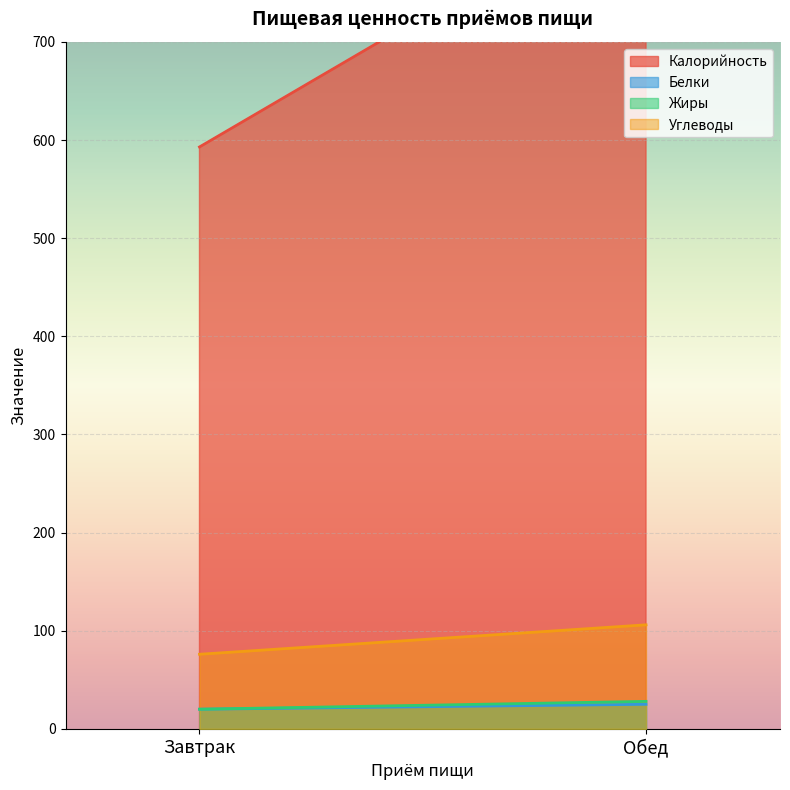

True or false: Углеводы has a value of 41 at Обед.

False